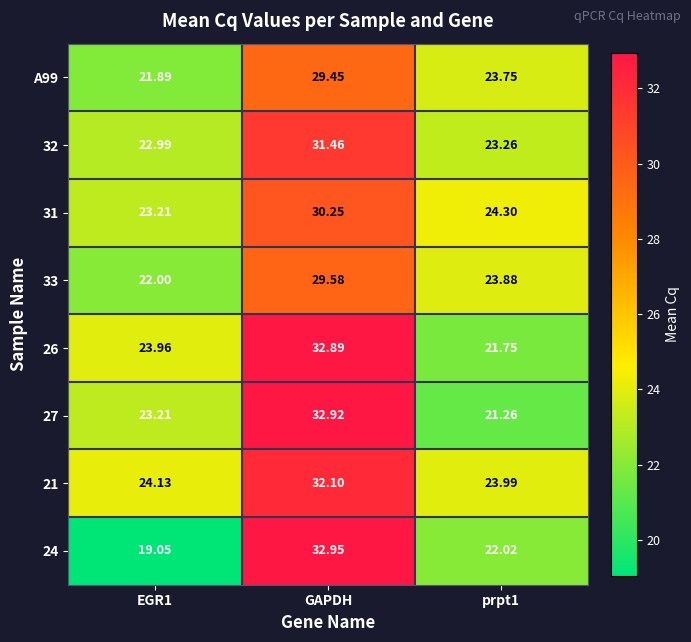

What is the greatest value displayed?

33.0